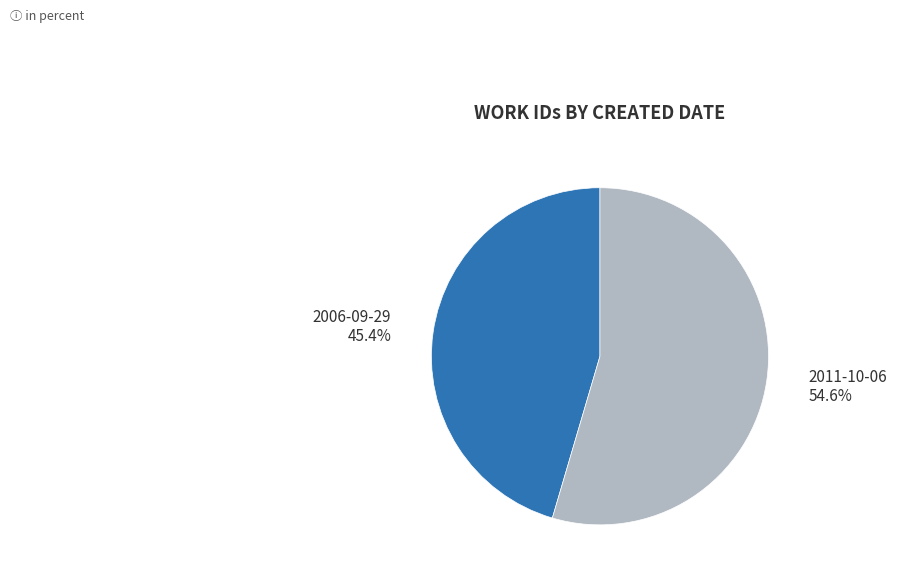

Is there a majority slice in this chart?

Yes